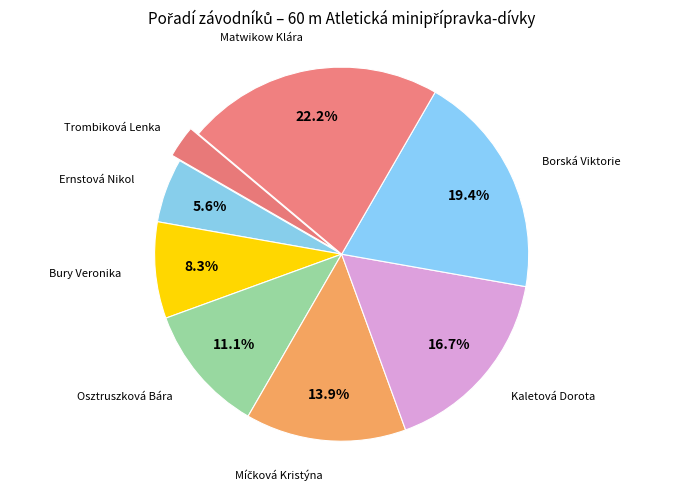

Between Matwikow Klára and Trombiková Lenka, which is larger?

Matwikow Klára